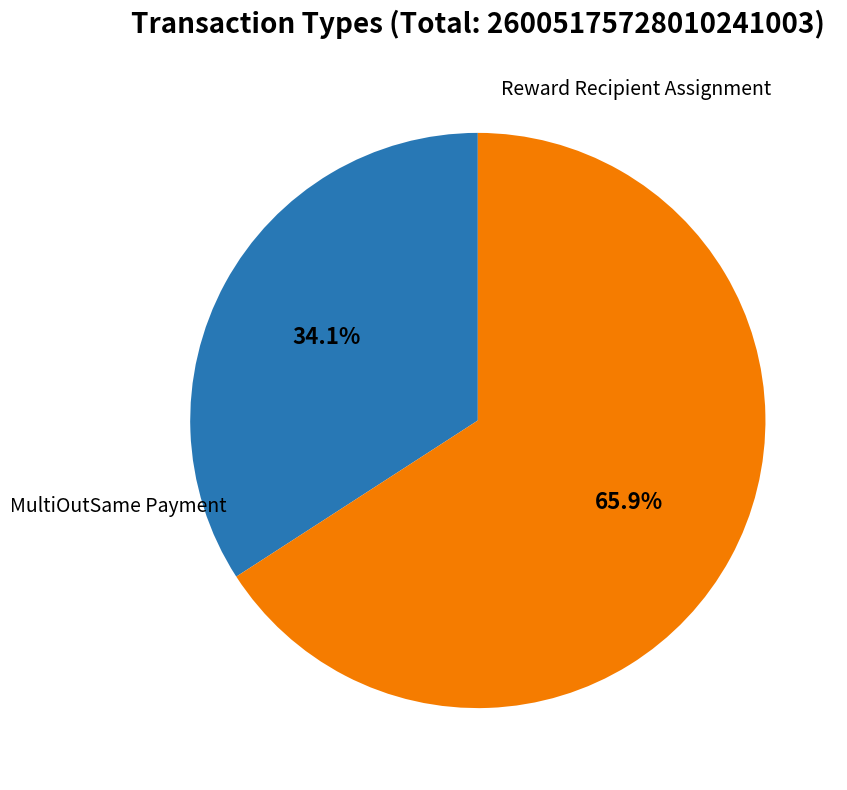

Is there a majority slice in this chart?

Yes